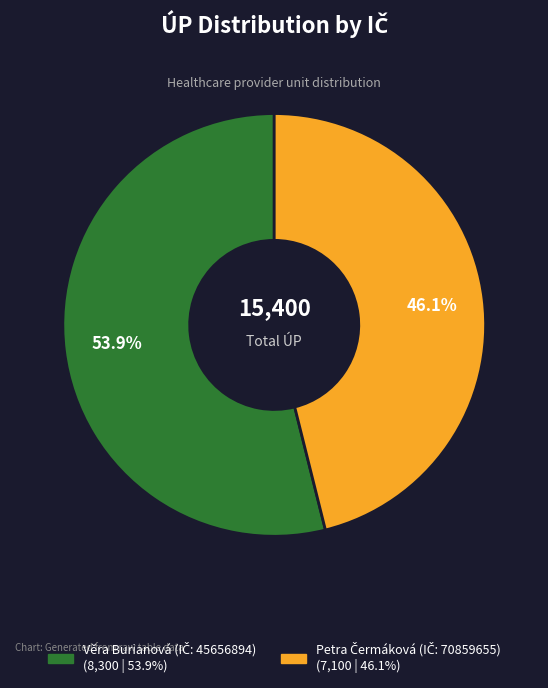

Is there any slice that represents more than half of the pie?

Yes